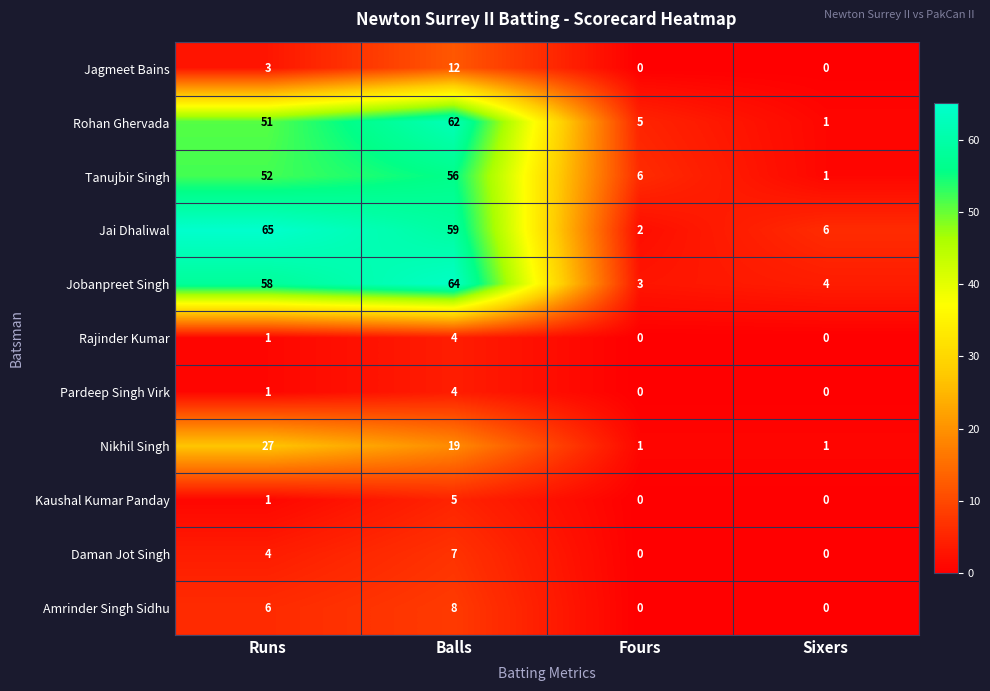

What is the spread (max minus min) of values at Sixers?

6